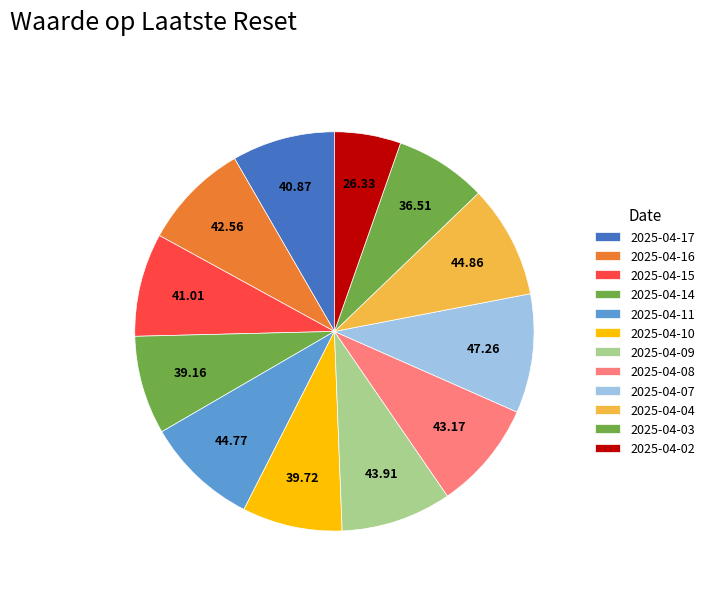

True or false: 2025-04-15 accounts for 8% of the total.

True